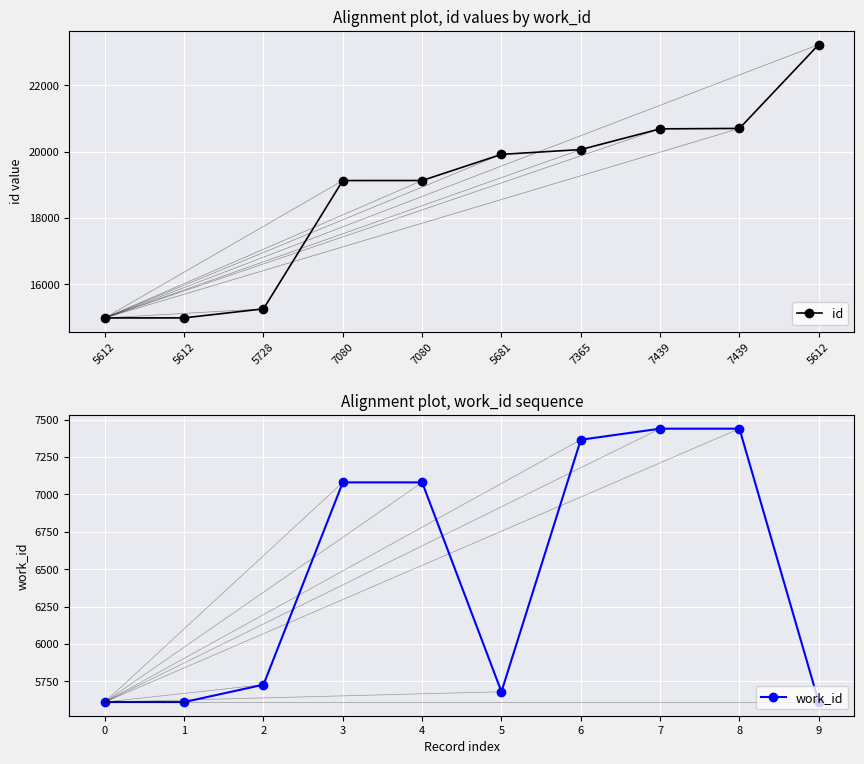

List the series in order of their overall mean, highest first.

id, work_id